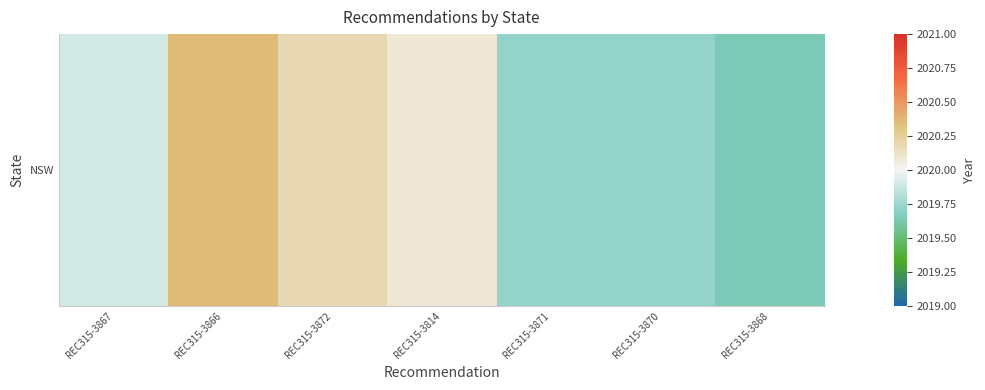

How many values are between 2019 and 2020?

4